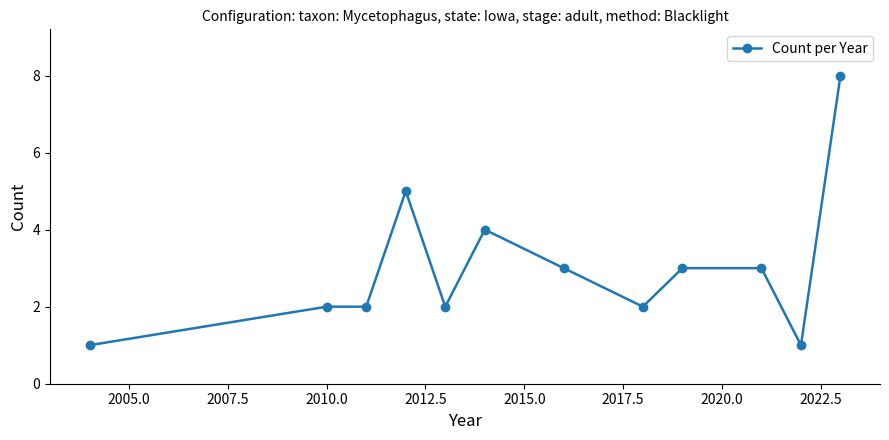

Reading right to left, what are all the values shown in this chart?

8	1	3	3	2	3	4	2	5	2	2	1